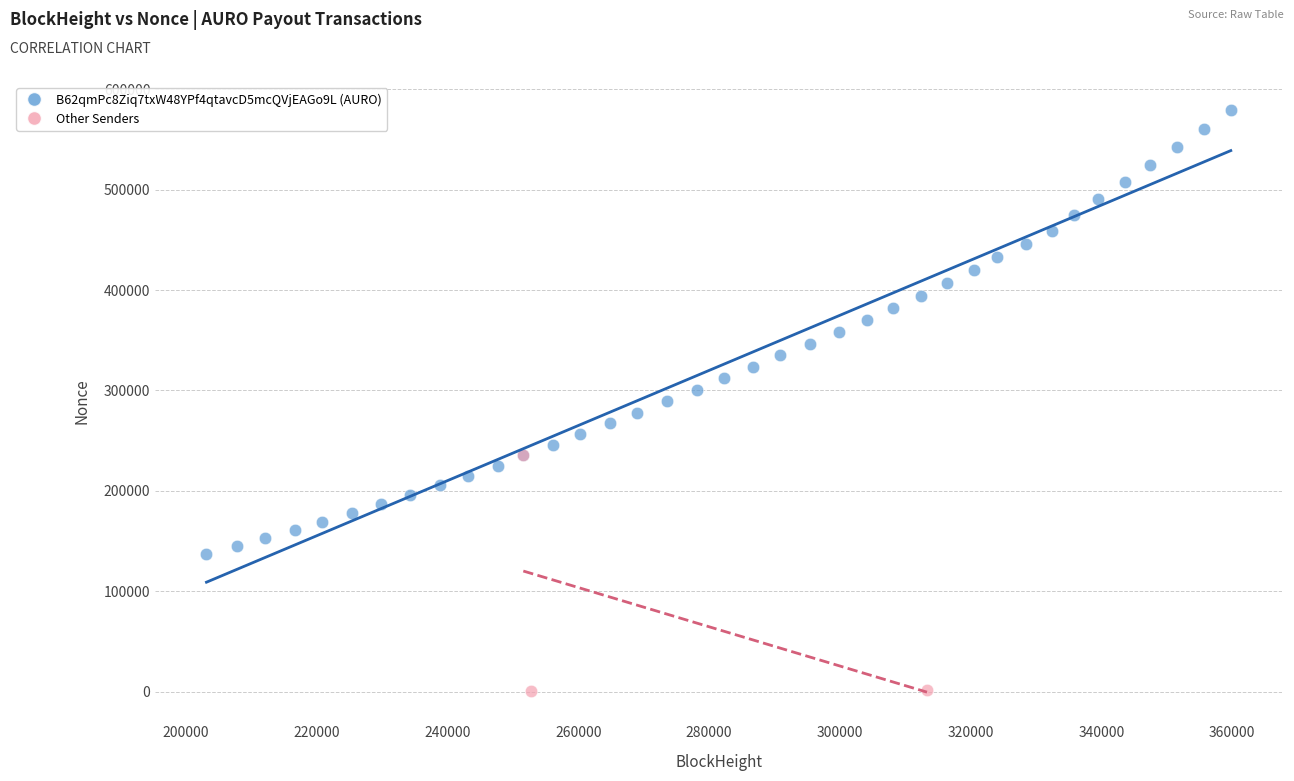

Which series has the largest Y range (max minus min)?

B62qmPc8Ziq7txW48YPf4qtavcD5mcQVjEAGo9L (AURO)